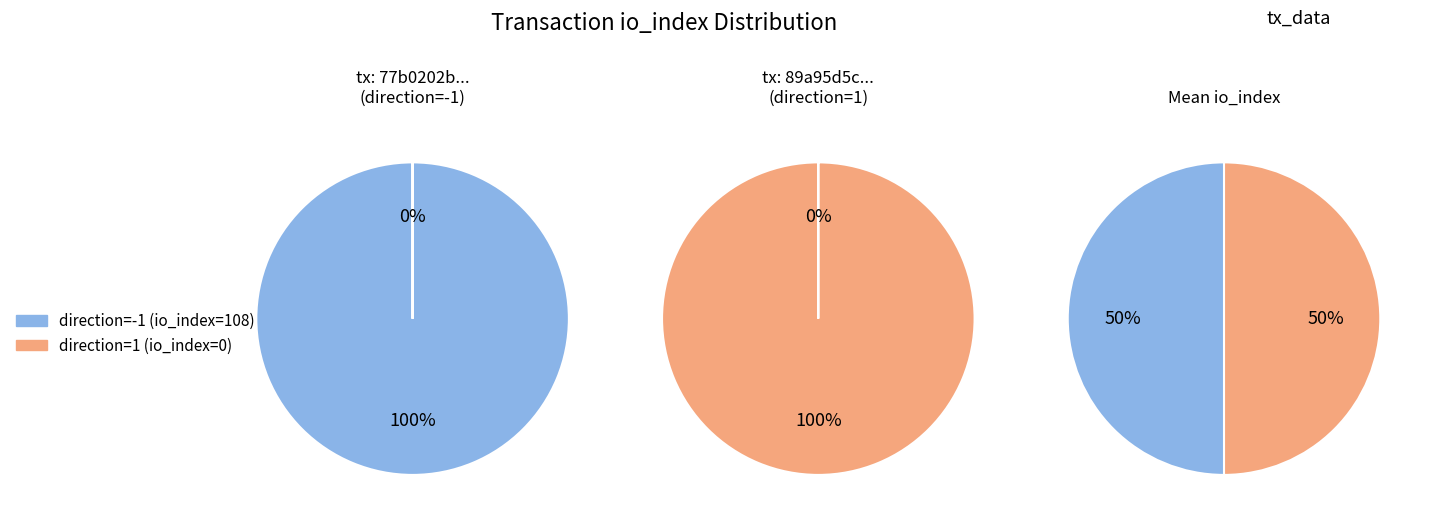

Is there any slice that represents more than half of the pie?

Yes